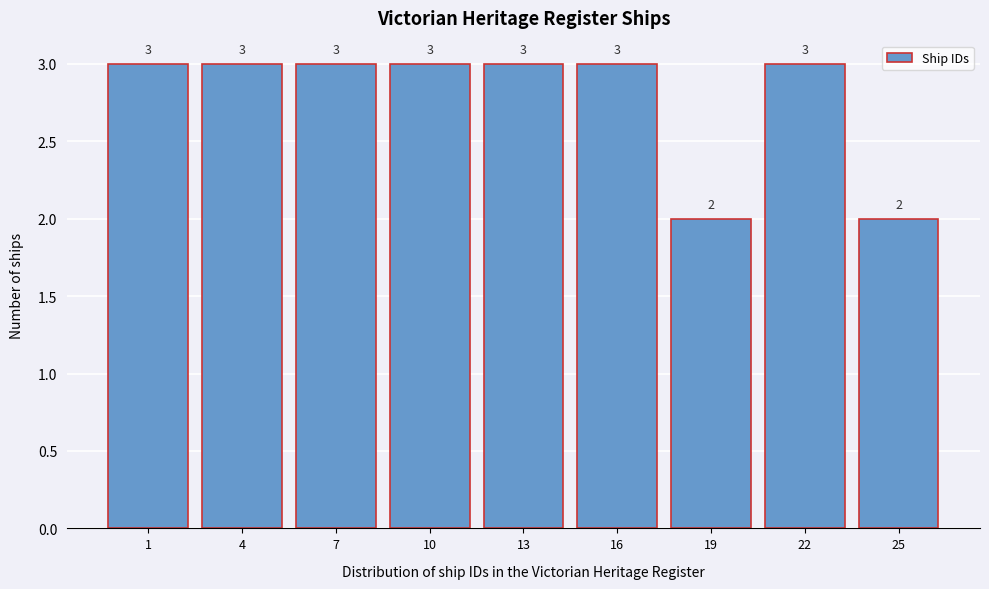

Reading right to left, extract all data points from this chart.

25=2	22=3	19=2	16=3	13=3	10=3	7=3	4=3	1=3